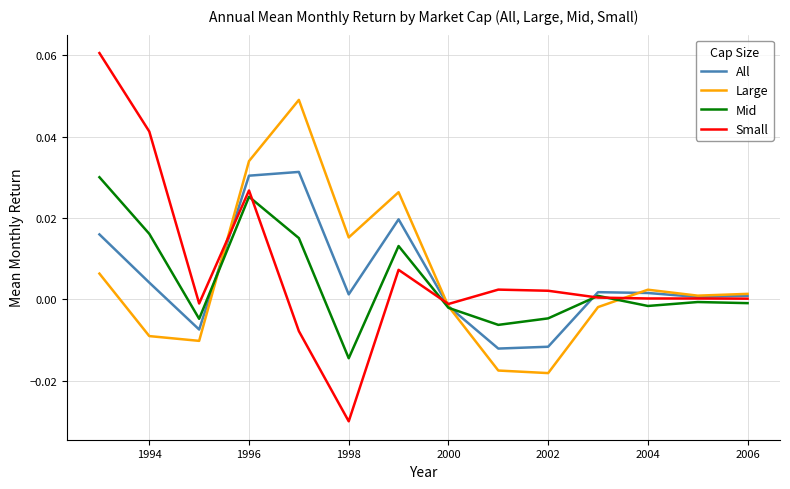

True or false: Small and Mid cross at least once.

True